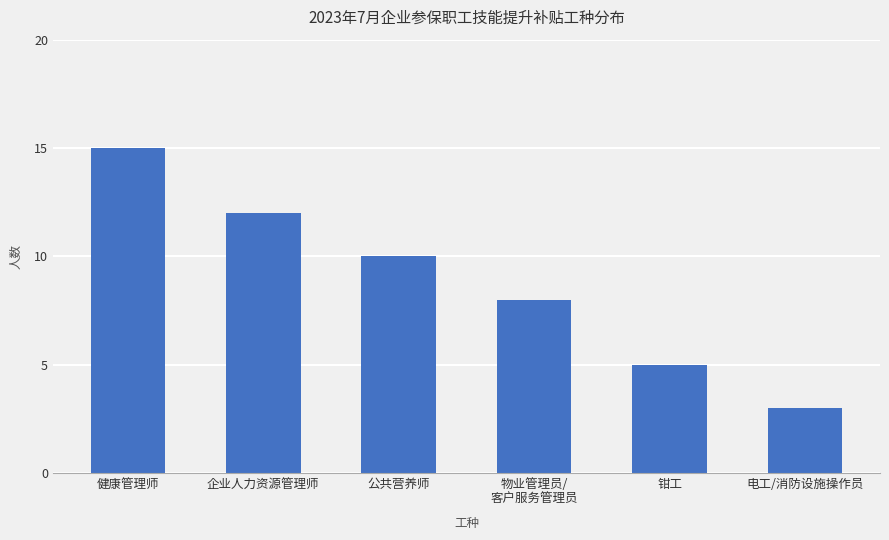

What is the label of the 3rd bar from the right?

物业管理员/
客户服务管理员